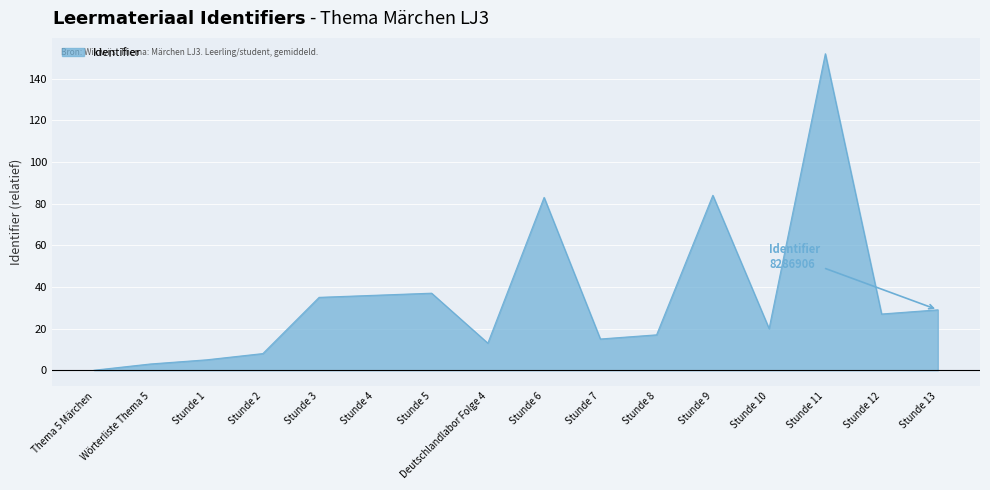

What is the difference between the maximum and second lowest values?

149